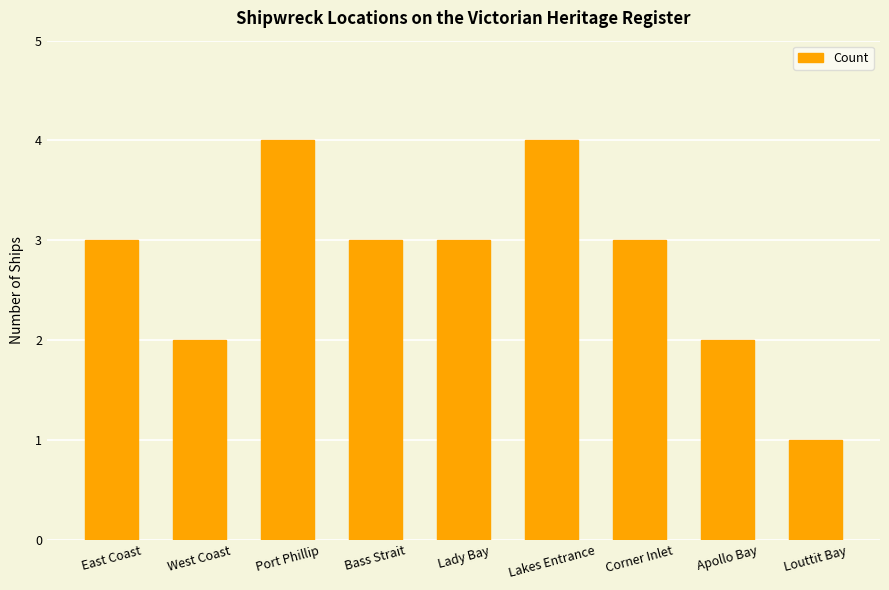

How many series are shown in this chart?

1